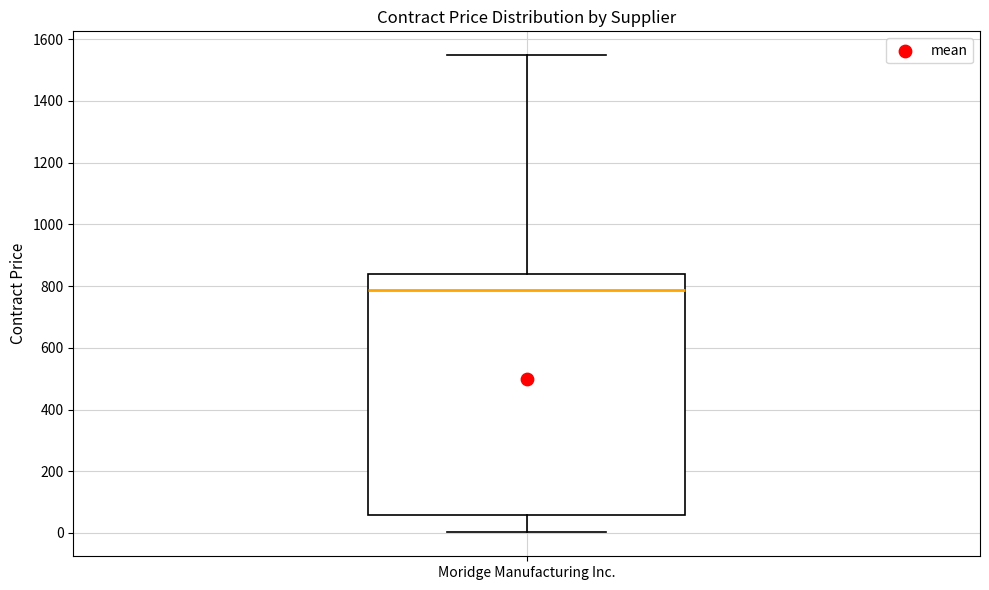

Where does the upper whisker of the box for Moridge Manufacturing Inc. end on the y-axis? The values are not printed on the chart, so give them approximately, as read against the axis.

1540